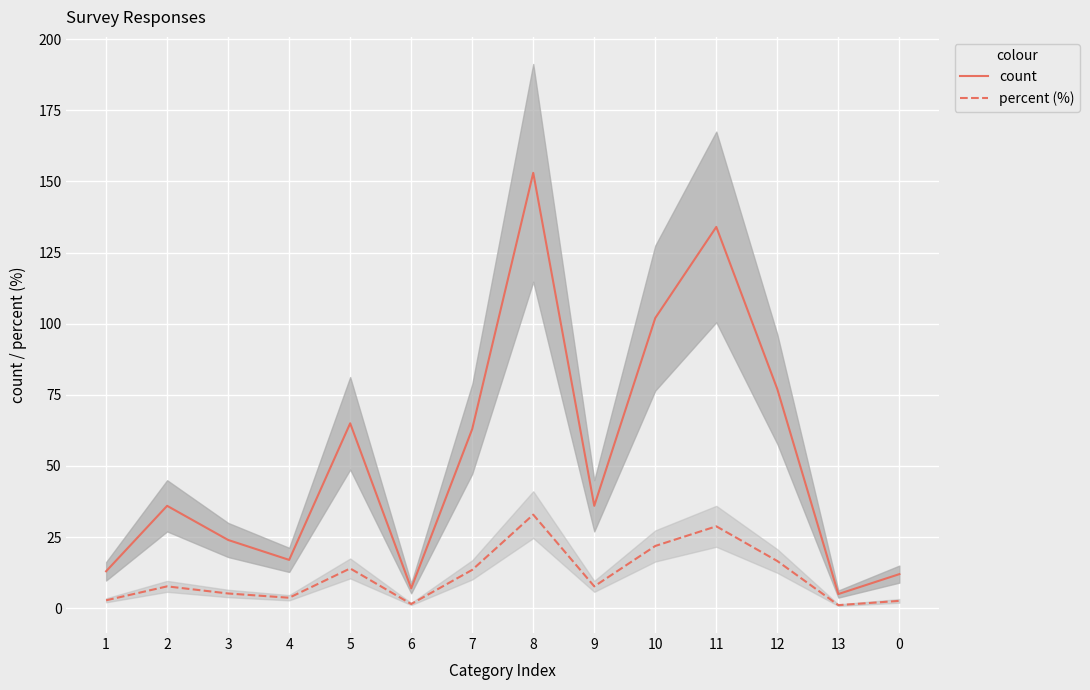

Read the count value at 10.

102.0